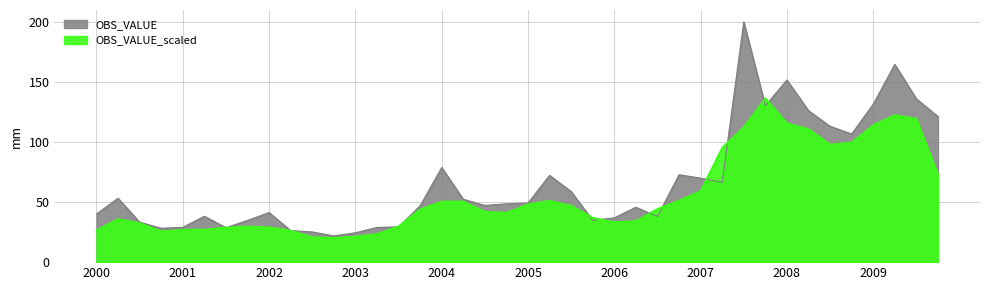

Is it true that the value at 2003 is 44.0?

False